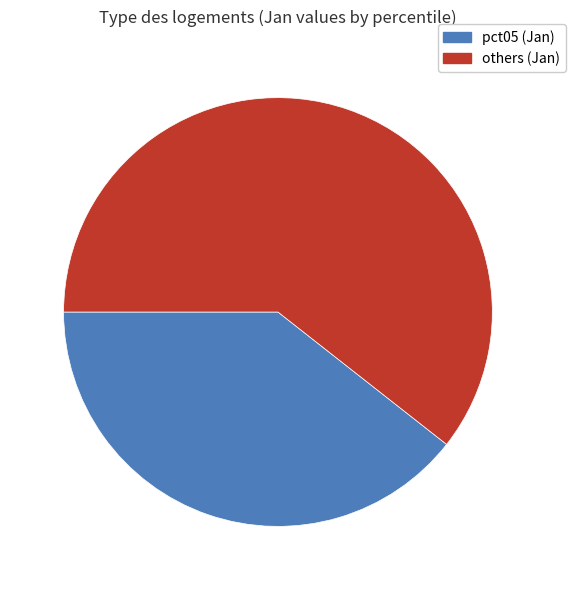

Between pct05 (Jan) and others (Jan), which is larger?

others (Jan)